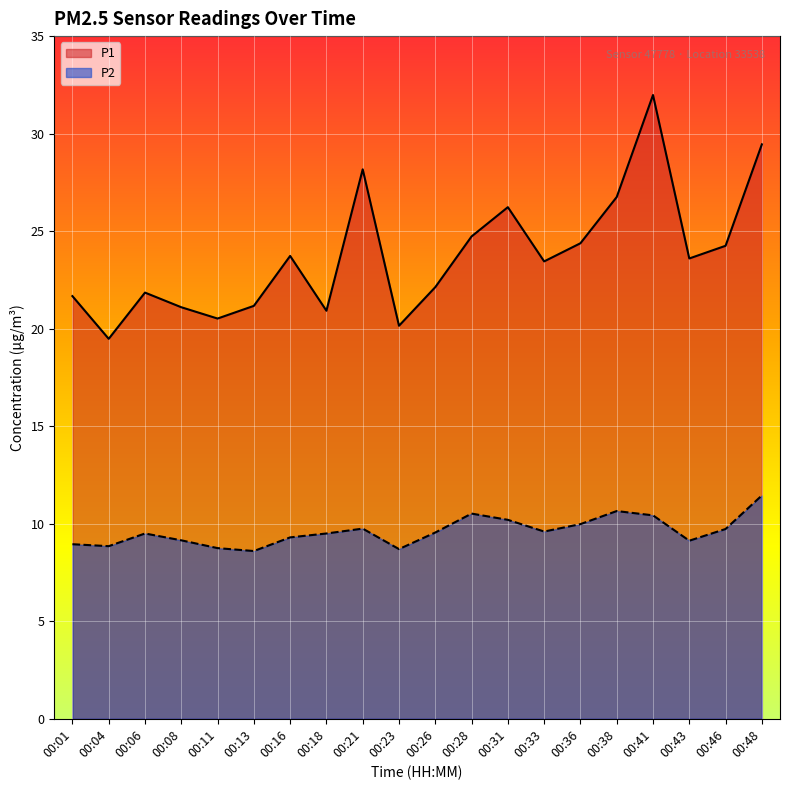

What is the value of the P2 point at the 14th from the left?

9.6